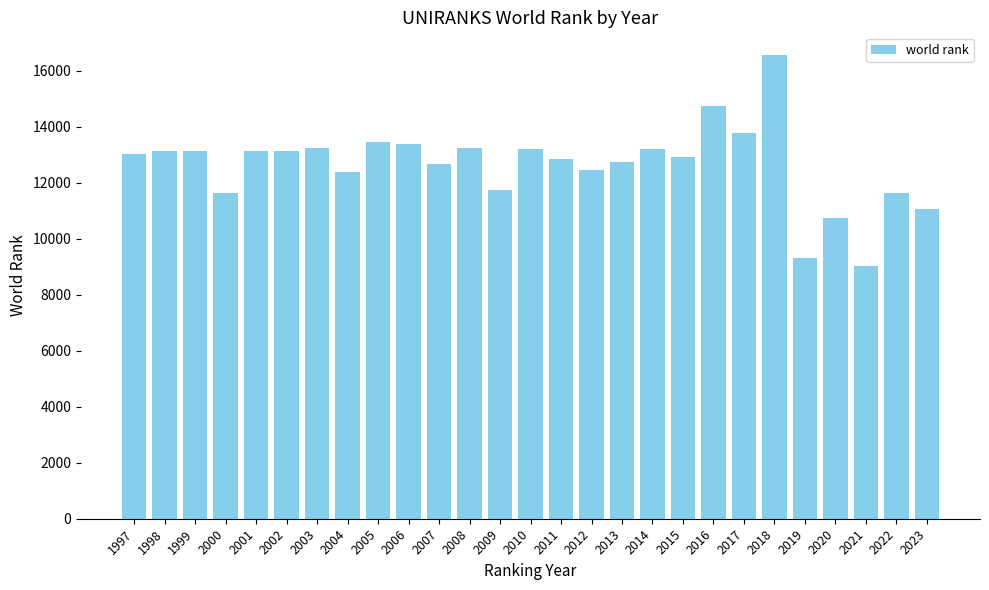

What value does the data have at 2017, to the nearest 100?

13800